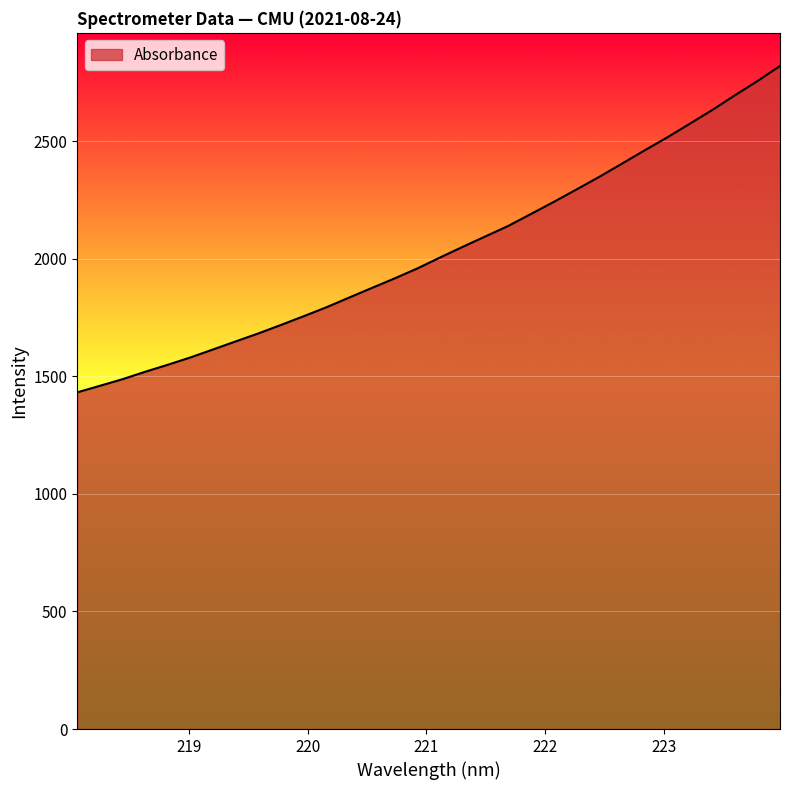

What is the difference between the maximum and minimum values?

1388.0